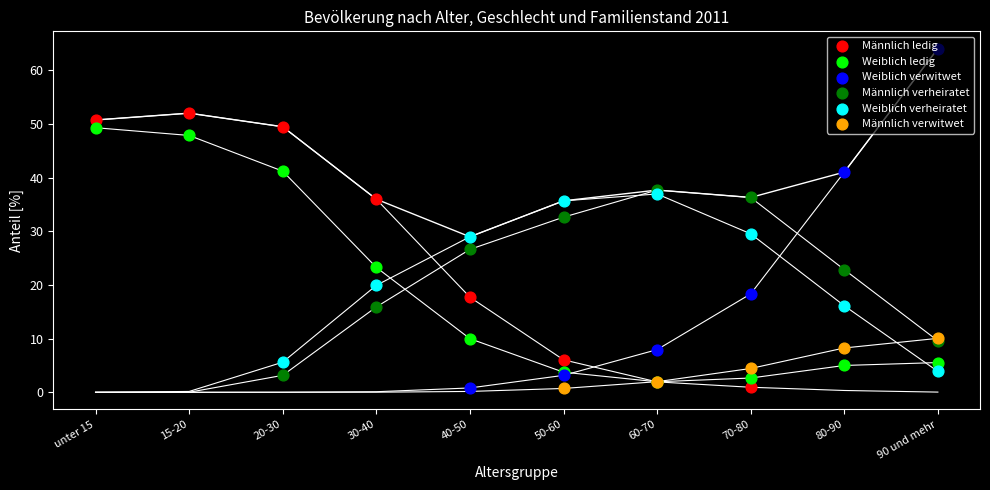

Which series reaches the minimum Y coordinate?

Weiblich verwitwet